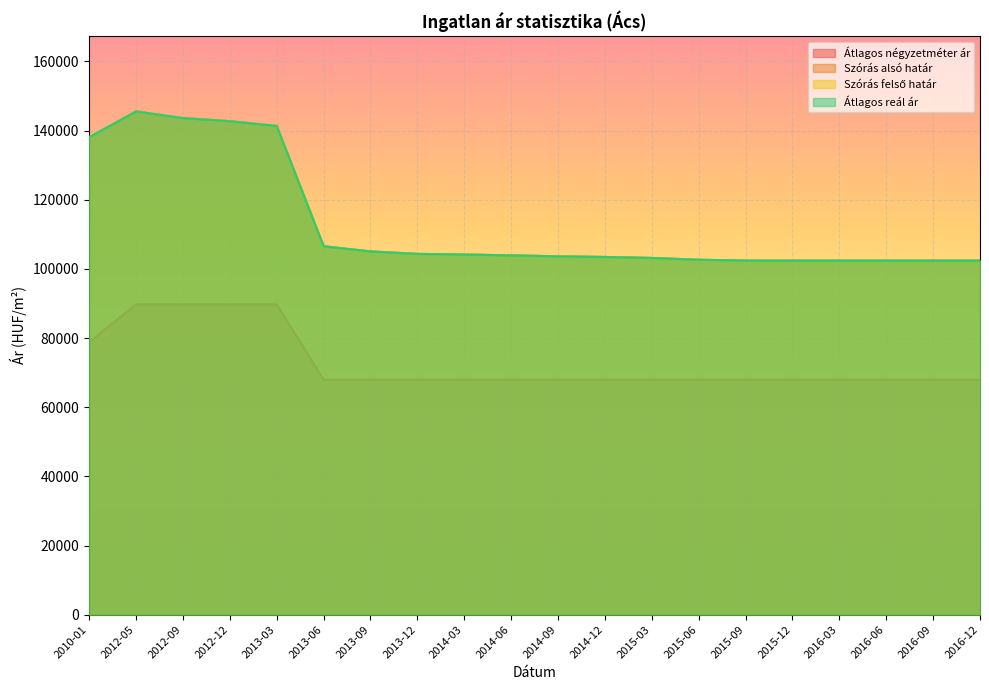

What position from the left is 2012-09?

3